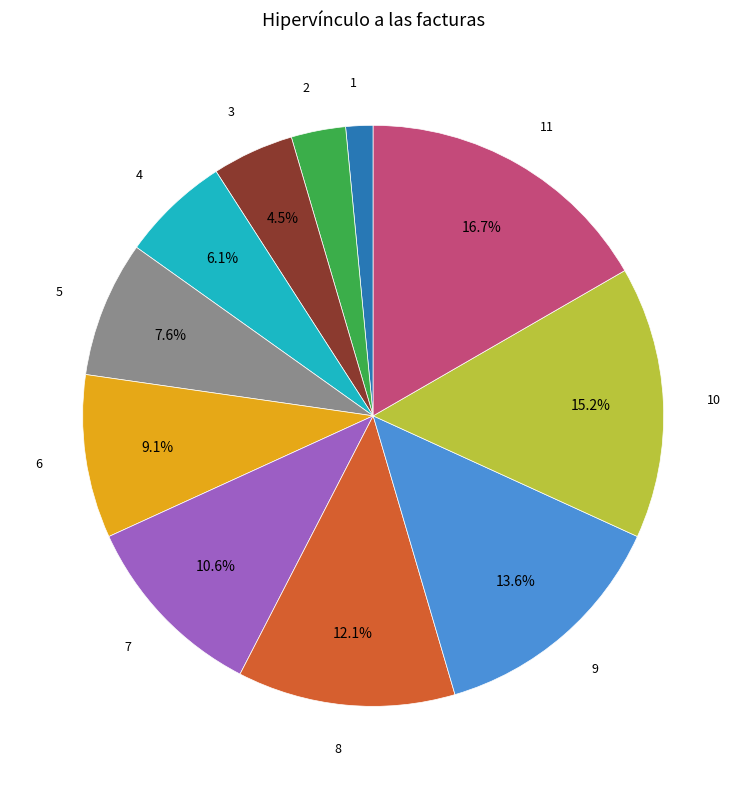

Is there a majority slice in this chart?

No